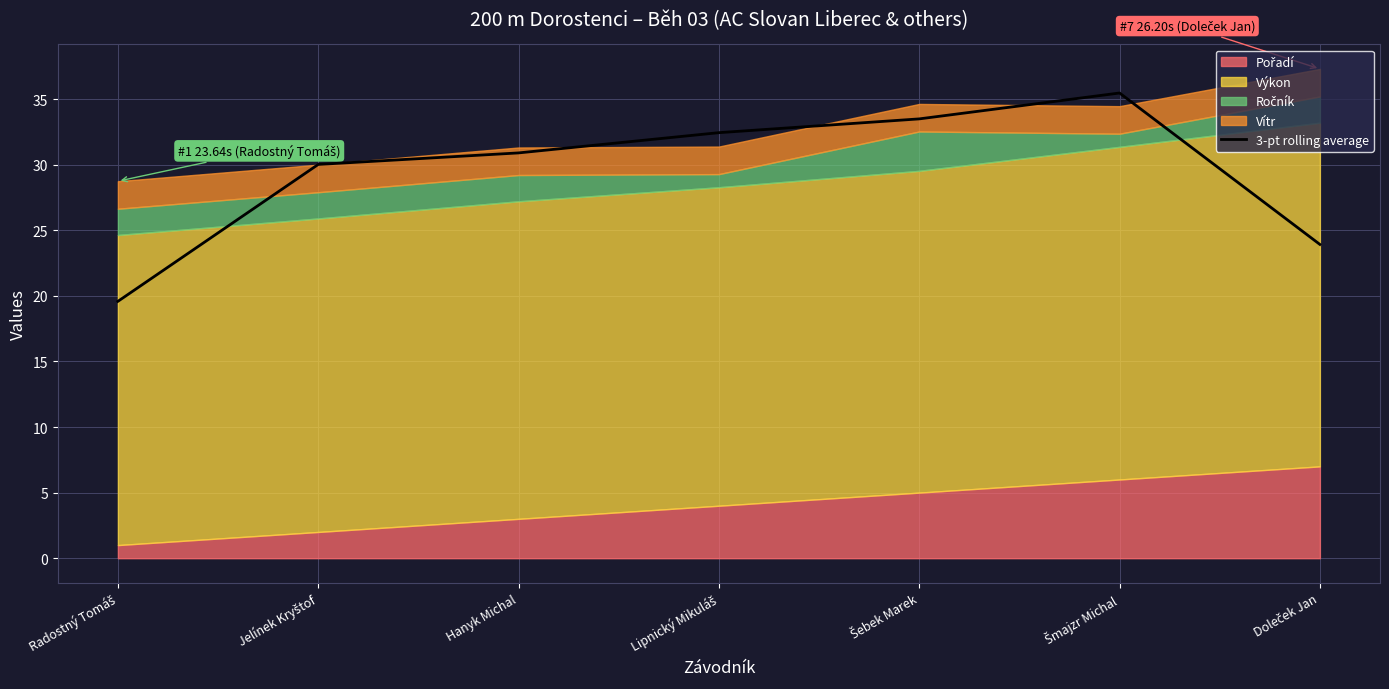

What is the change in value from Radostný Tomáš to Šmajzr Michal?

+15.9